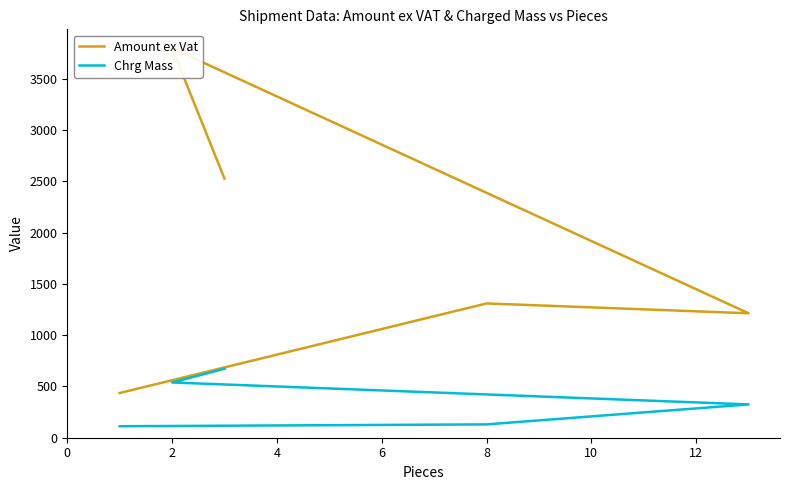

How many values in the Chrg Mass series exceed 325?

2